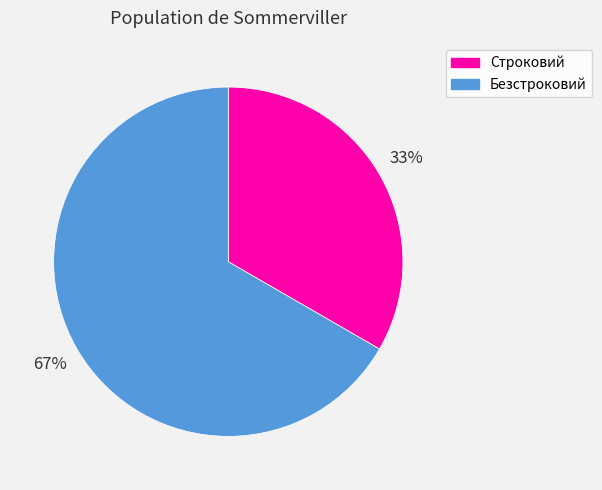

Which category accounts for the majority?

Безстроковий